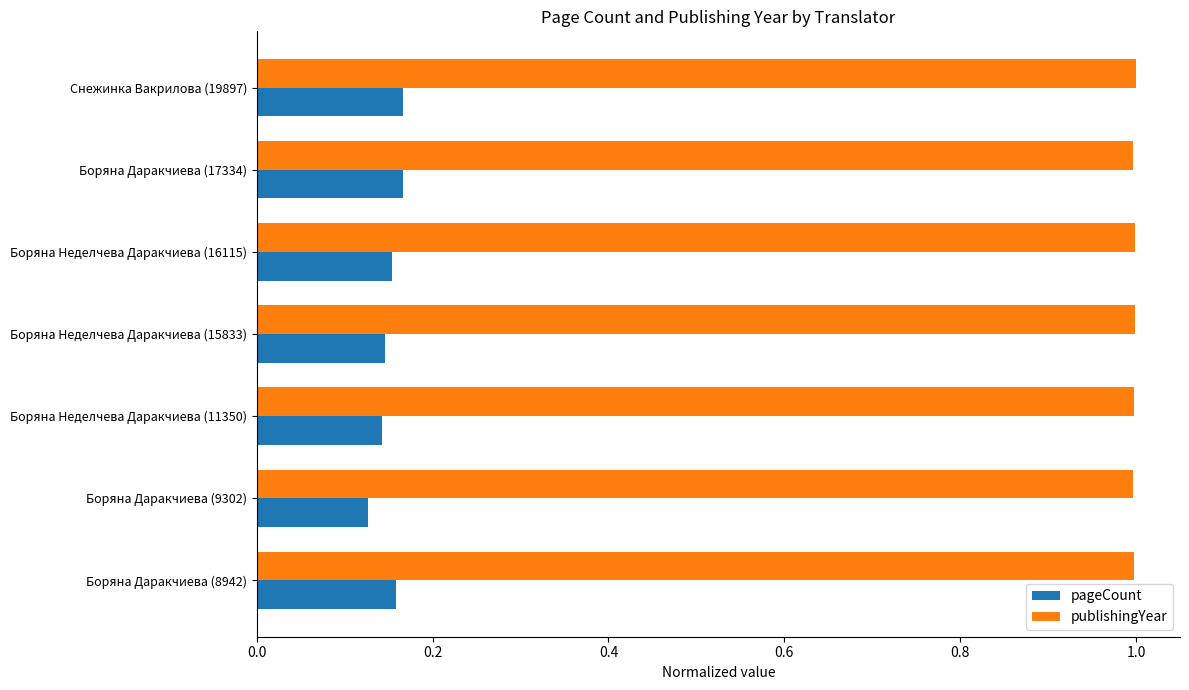

What is the sum of all pageCount values?

1.1